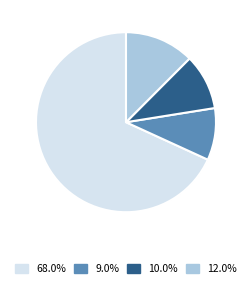

Is there any slice that represents more than half of the pie?

Yes